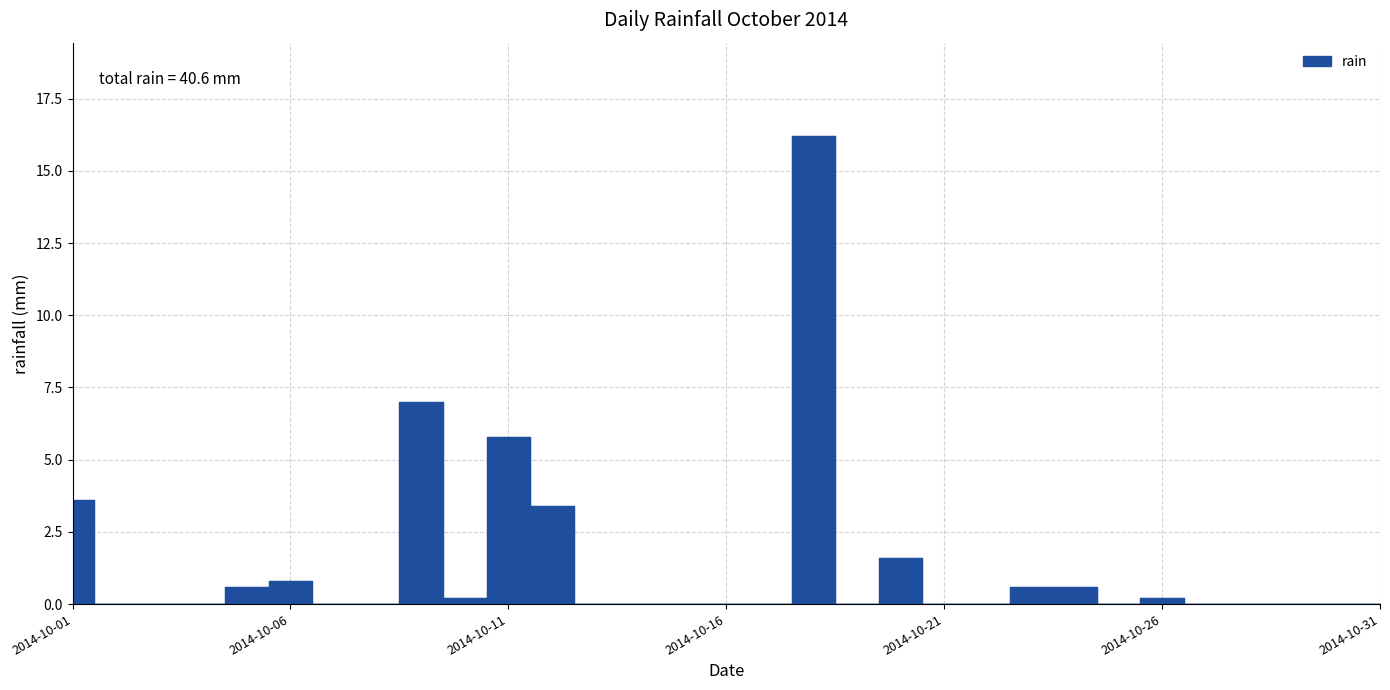

The chart shows a value of -5.9 at 2014-10-17. True or false?

False